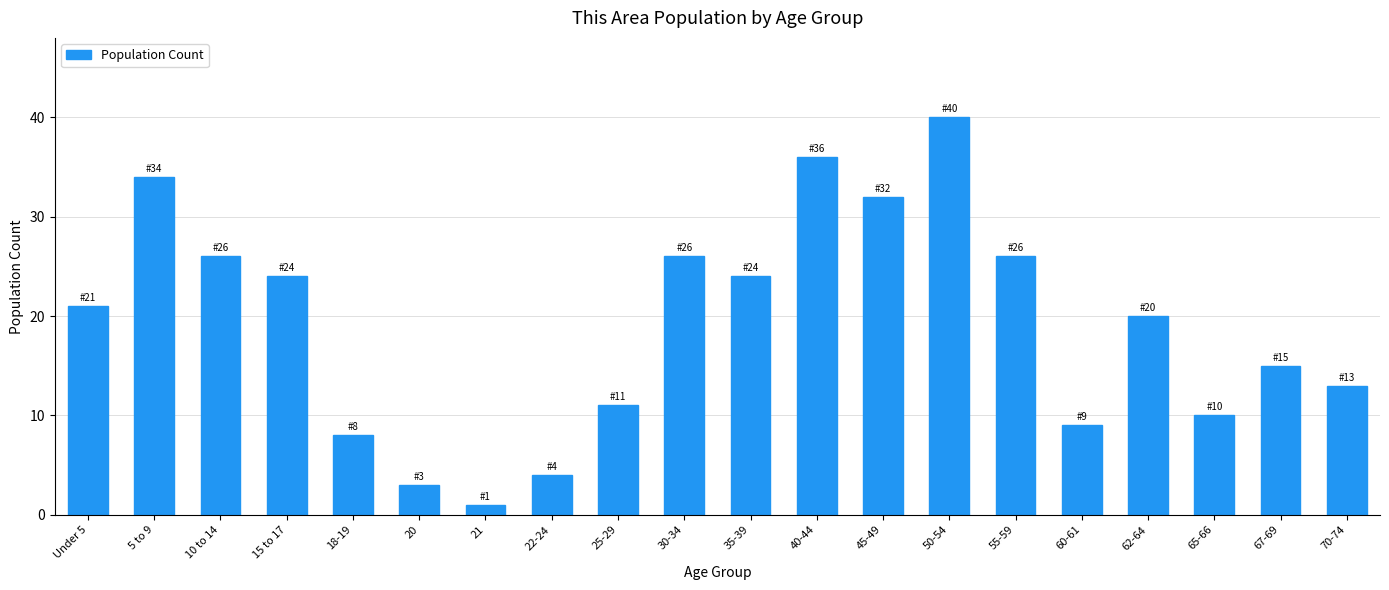

Reading left to right, extract all data points from this chart.

21	34	26	24	8	3	1	4	11	26	24	36	32	40	26	9	20	10	15	13